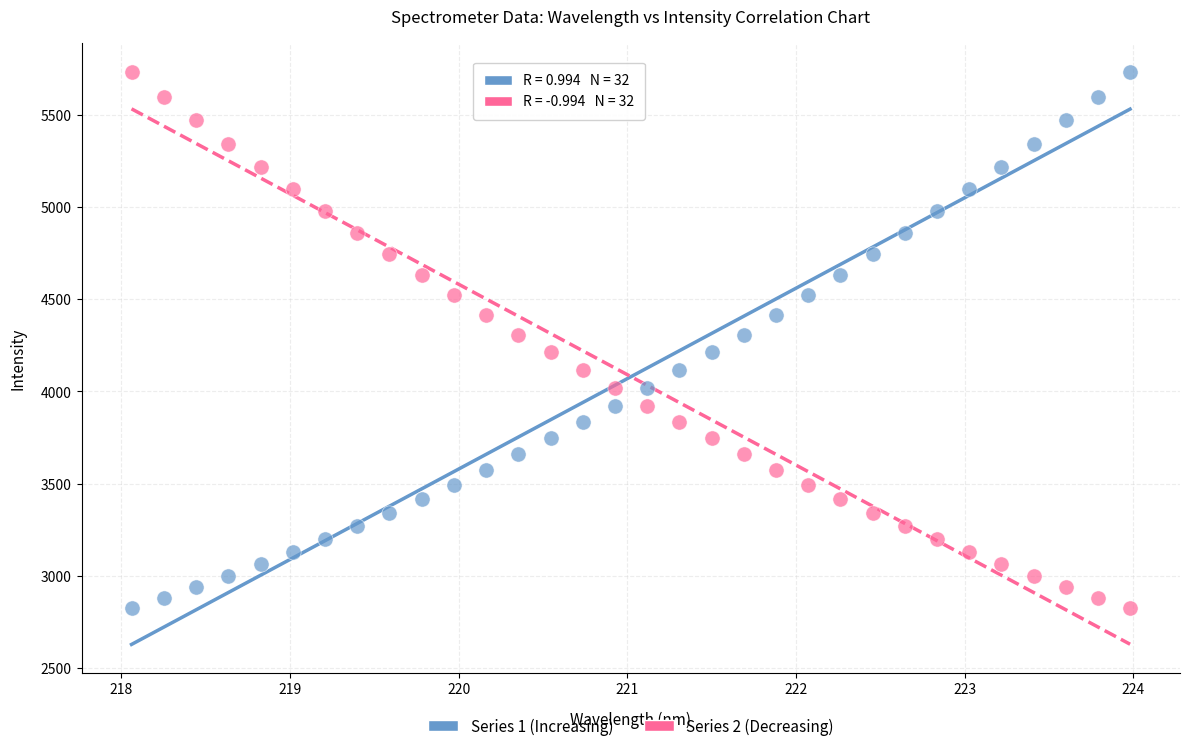

What is the X range (max minus min) for the scatter plot?

5.9